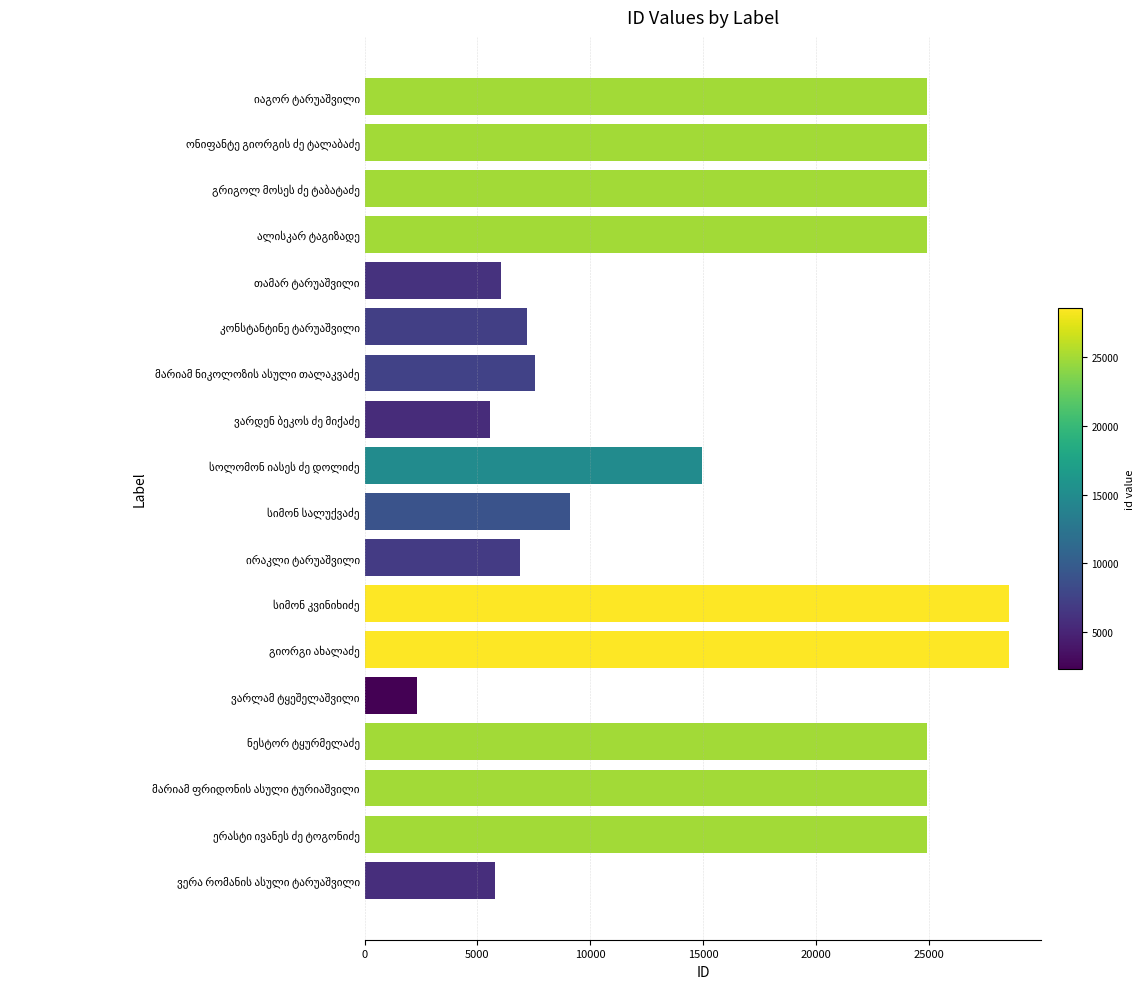

What is the smallest value displayed?

2344